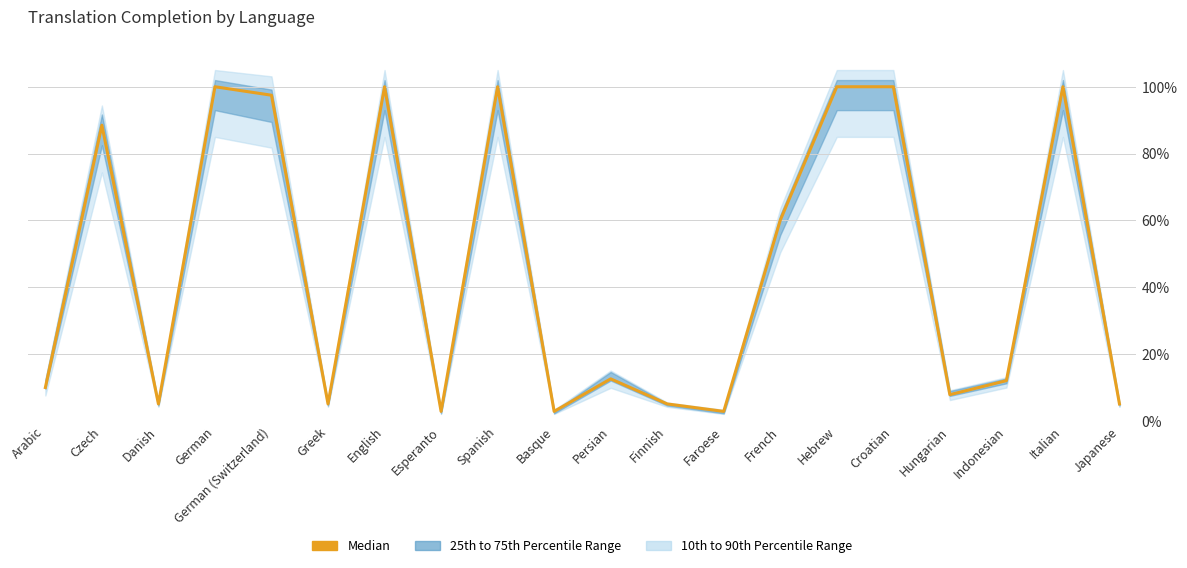

Reading left to right, list all the values displayed in this chart.

Arabic=10.0	Czech=88.5	Danish=5.1	German=100.0	German (Switzerland)=97.5	Greek=5.1	English=100.0	Esperanto=2.9	Spanish=100.0	Basque=2.9	Persian=12.6	Finnish=5.1	Faroese=2.9	French=60.1	Hebrew=100.0	Croatian=100.0	Hungarian=7.9	Indonesian=12.1	Italian=100.0	Japanese=5.1